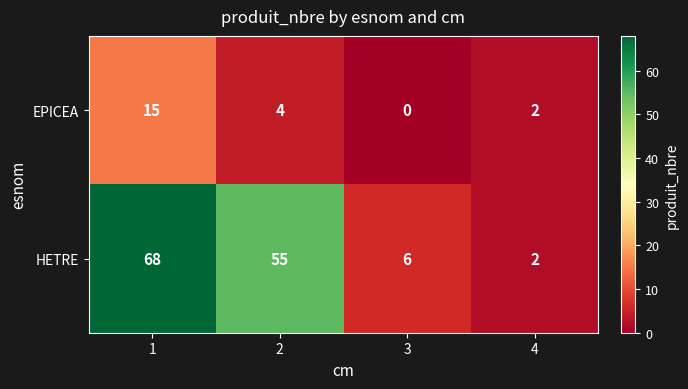

Rank the series by their maximum value, from highest to lowest.

HETRE, EPICEA